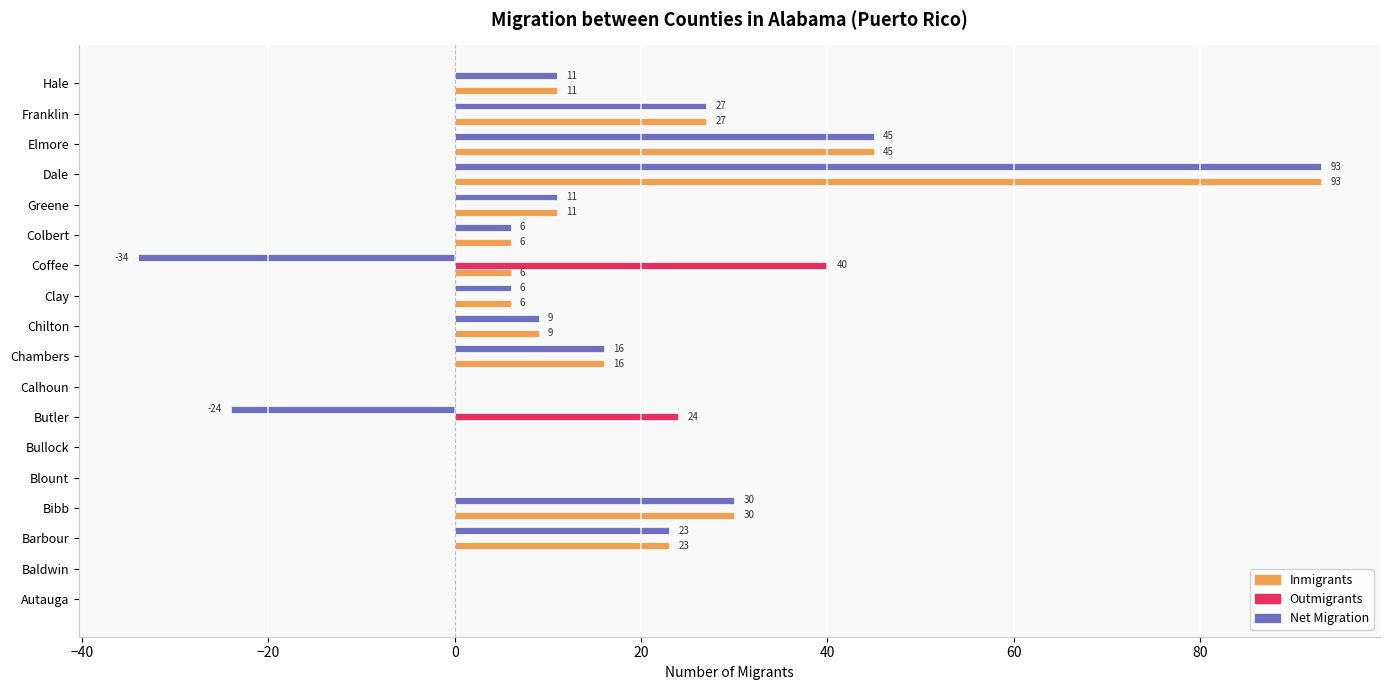

At which label is Inmigrants closest to 46?

Elmore